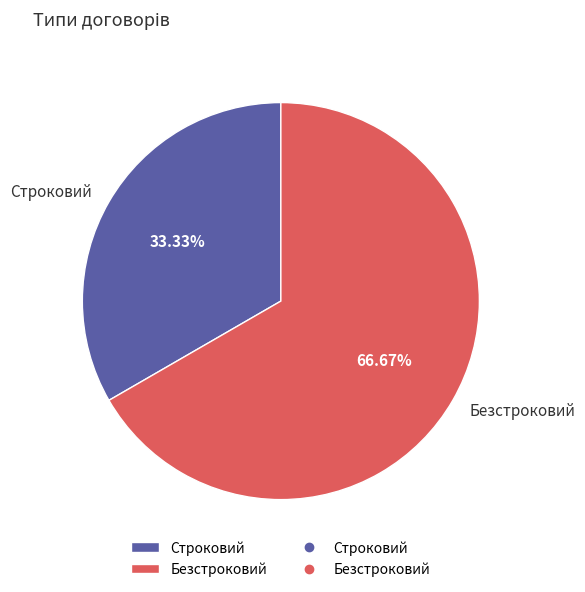

Between Строковий and Безстроковий, which is larger?

Безстроковий